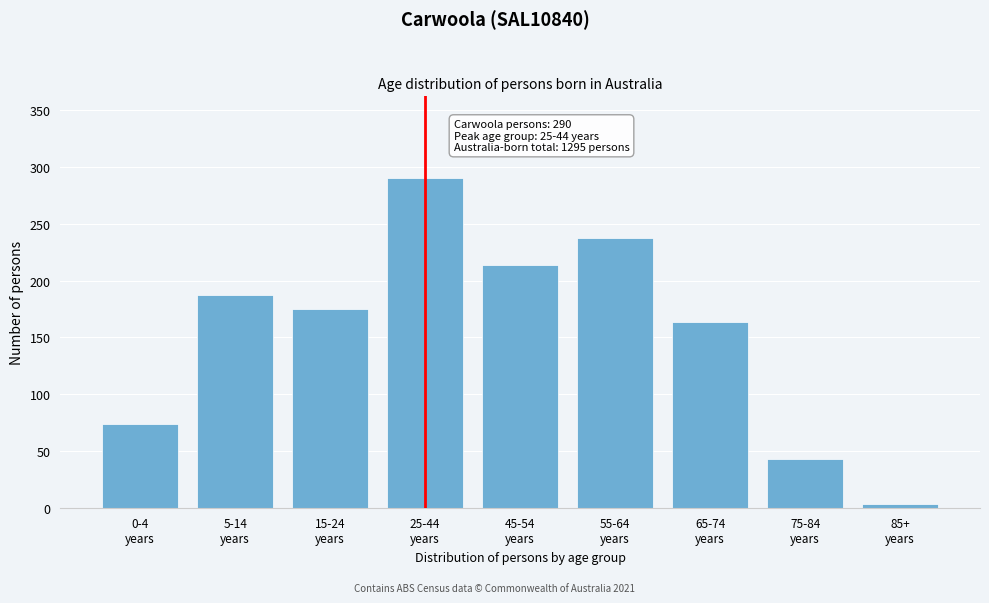

Reading left to right, list all the values displayed in this chart.

74	187	175	290	214	238	164	43	3